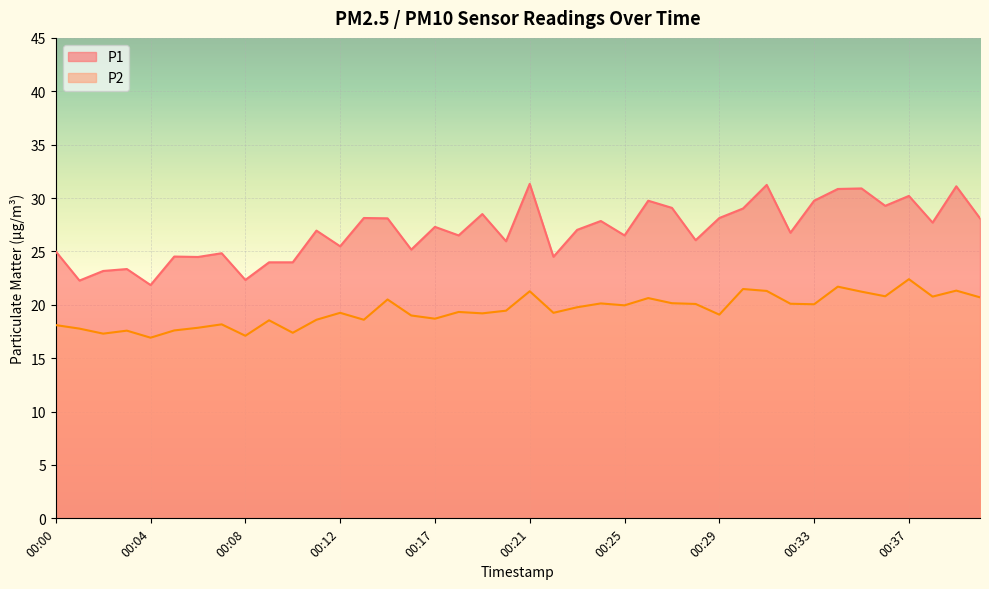

Rank the series by their maximum value, from highest to lowest.

P1, P2